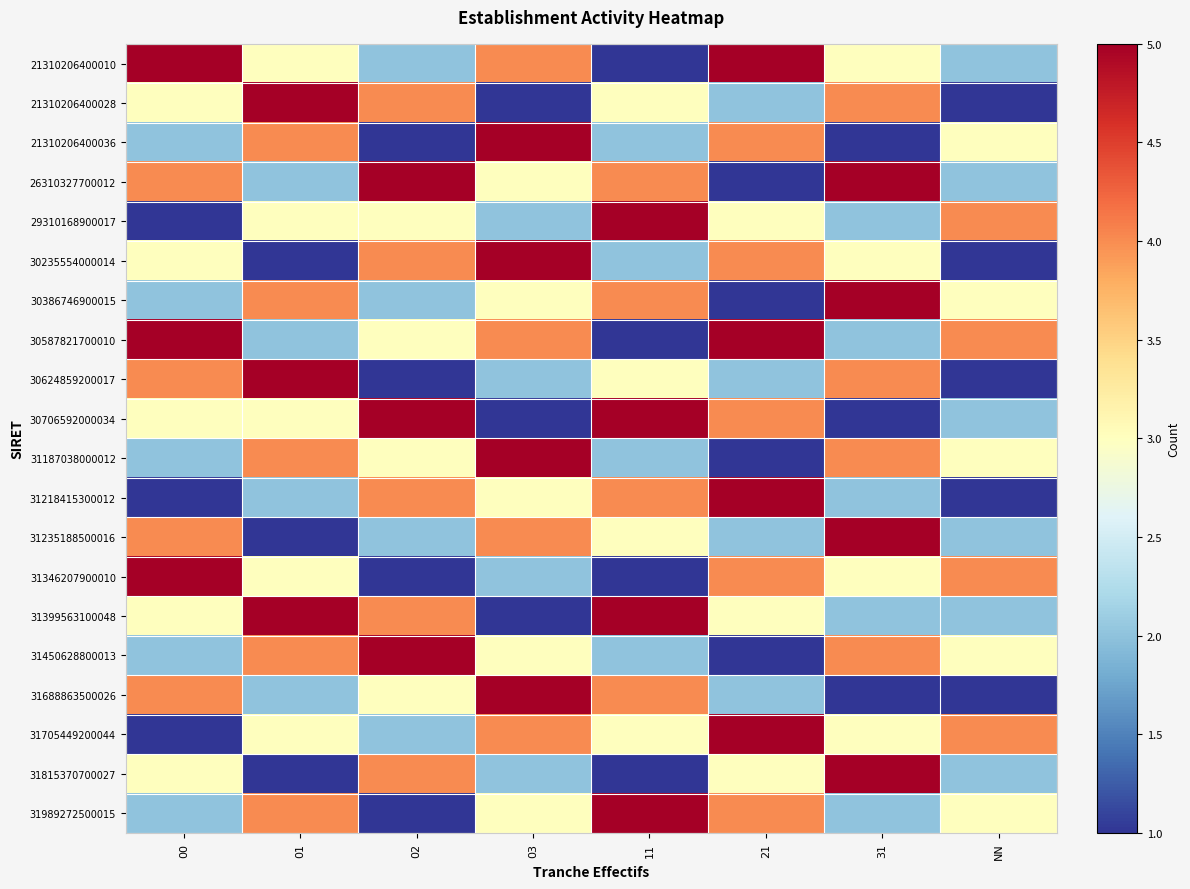

At which category does the chart reach its minimum across all series?

11